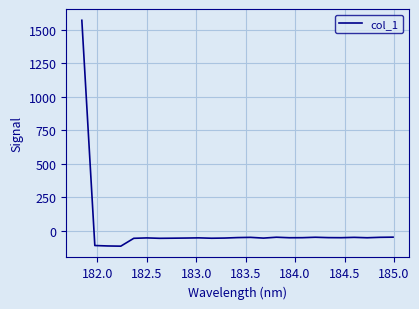

What is the greatest value displayed?

1571.1